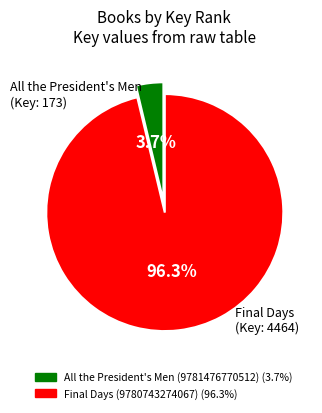

What is the majority slice?

Final Days (9780743274067)